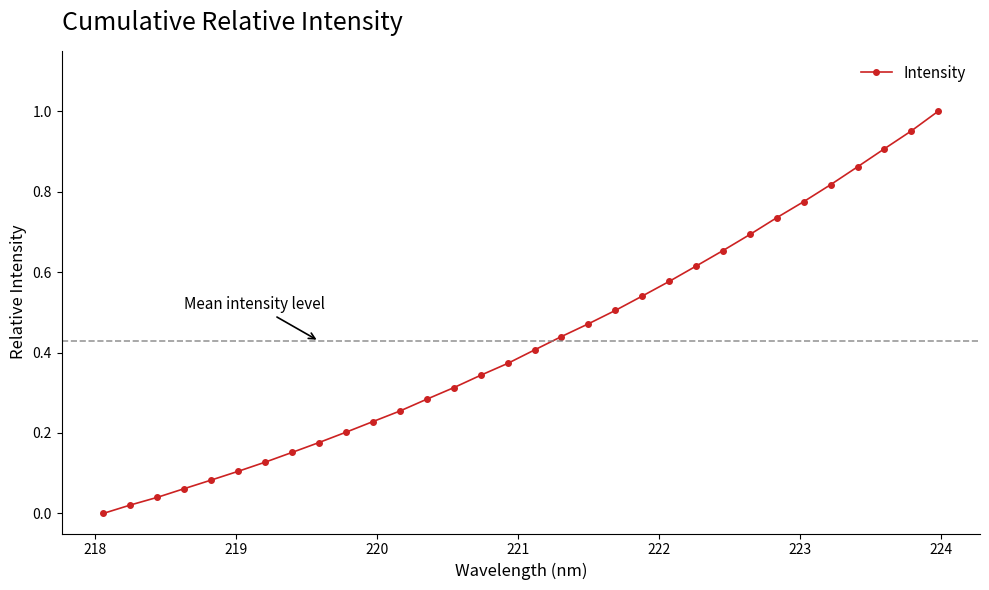

What is the sum of all values?

13.7